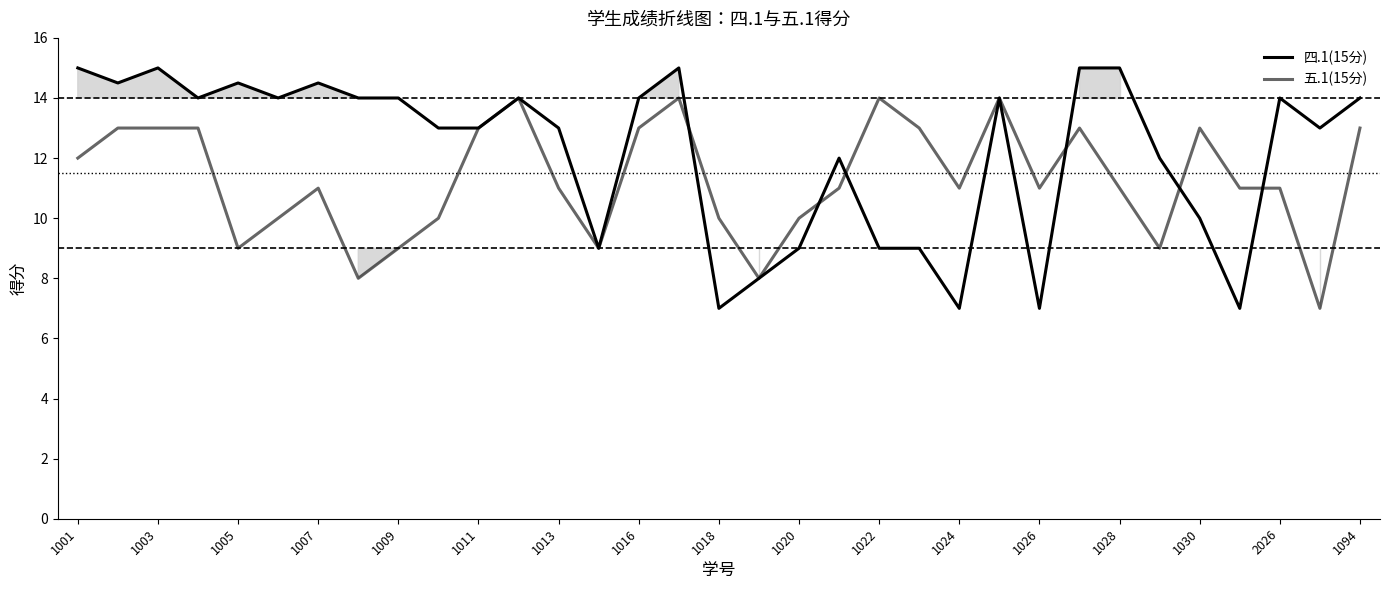

Does the chart display data point markers on the line(s)?

No